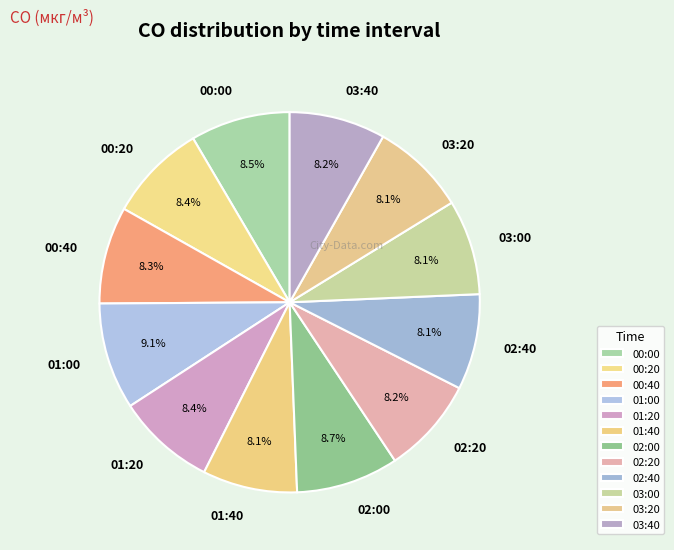

Does 03:40 account for over 50% of the chart?

No